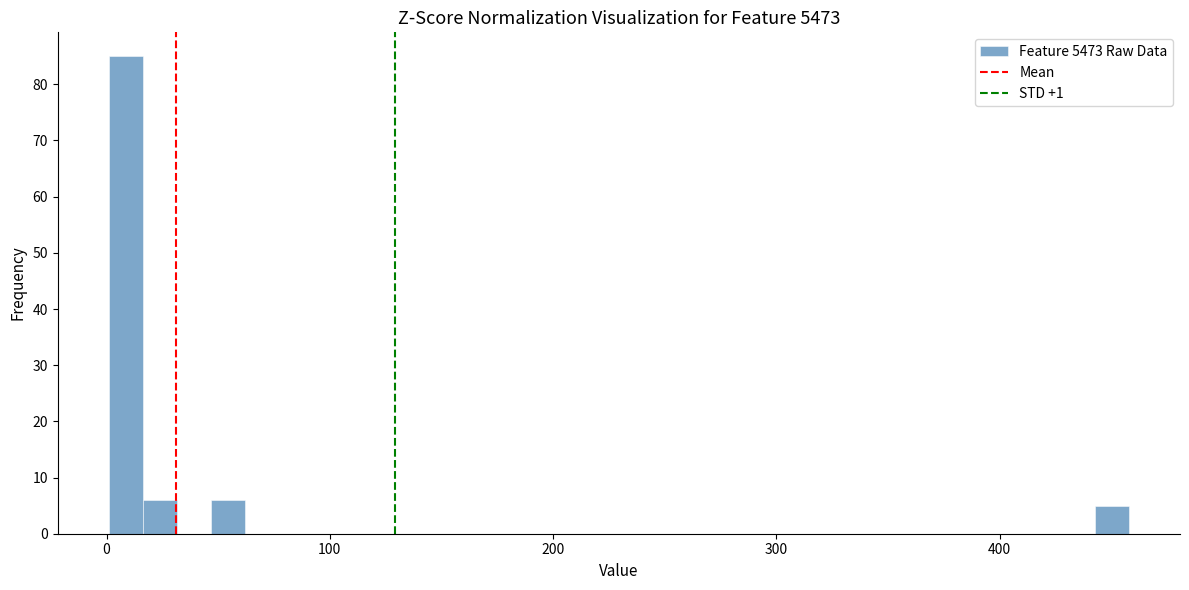

Read against the x-axis, roughly where is the centre of the tallest bar?

10